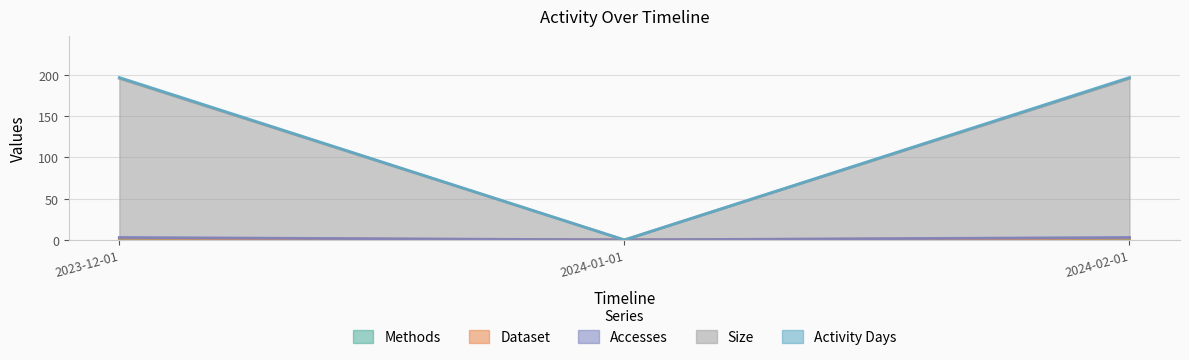

At how many categories does at least one series exceed 115?

2